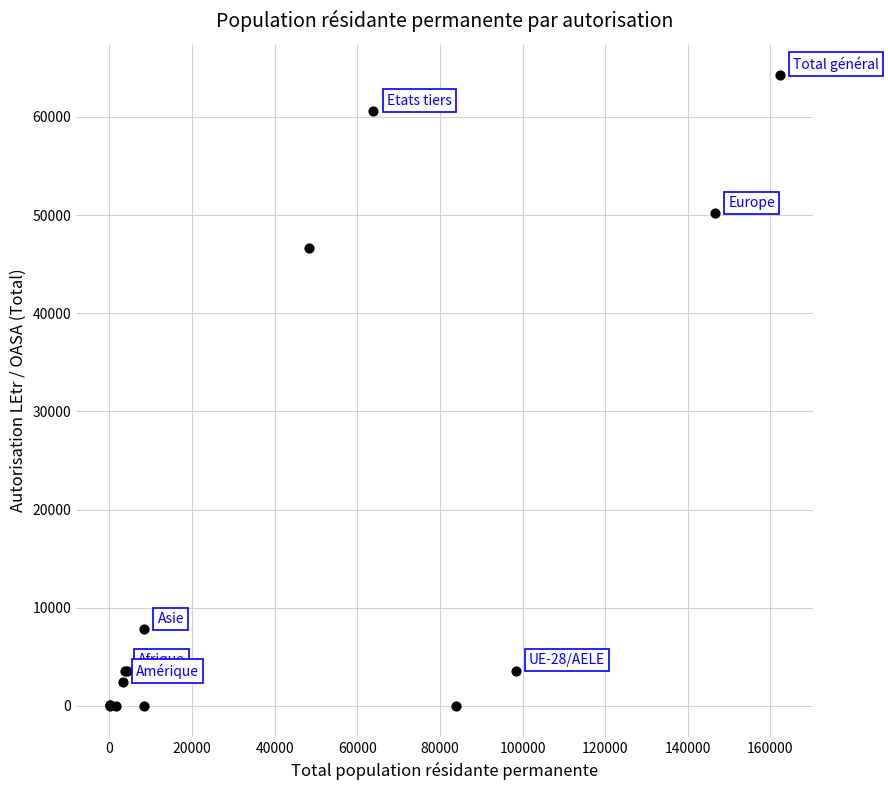

What Y value in the scatter plot is closest to 32109?

46597